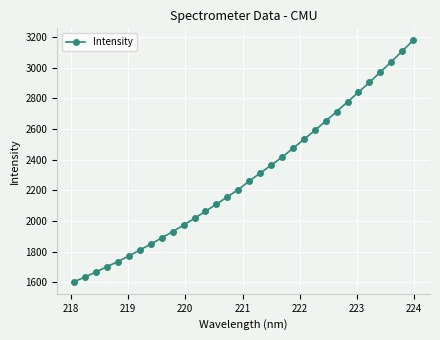

What is the greatest value displayed?

3178.5